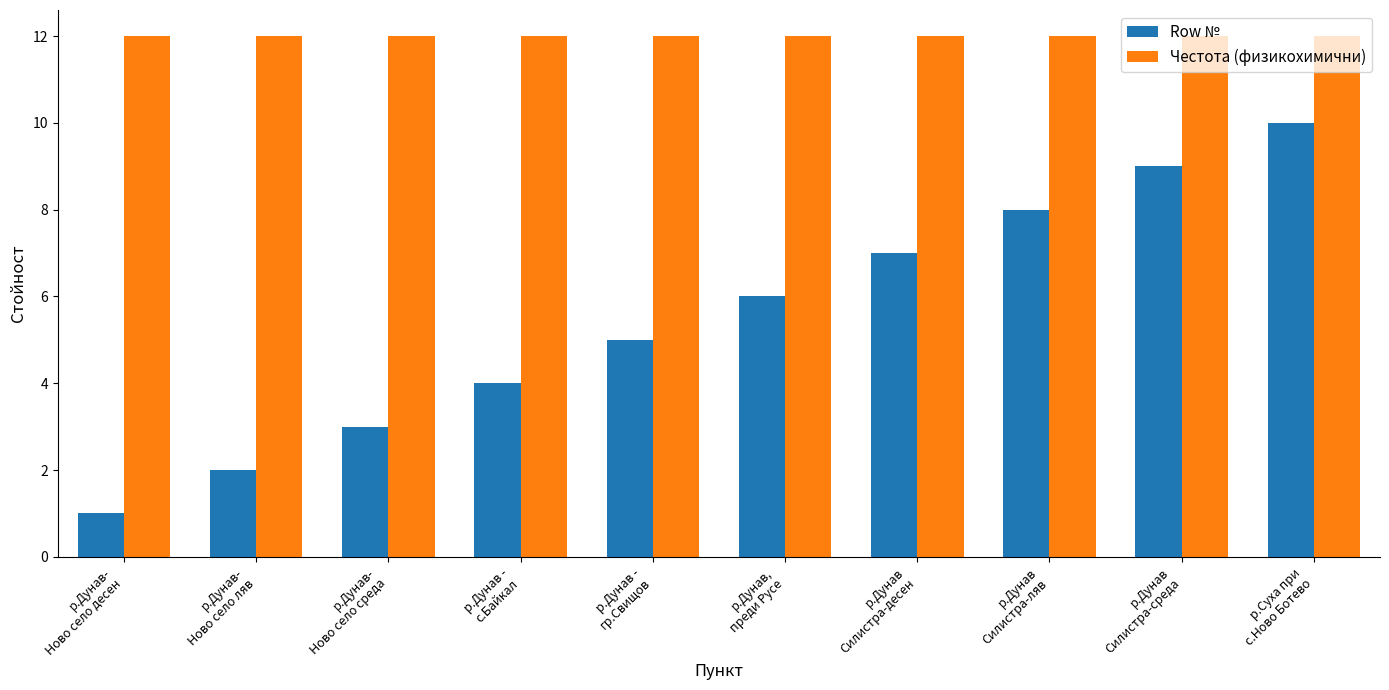

How many bars are there in total?

20